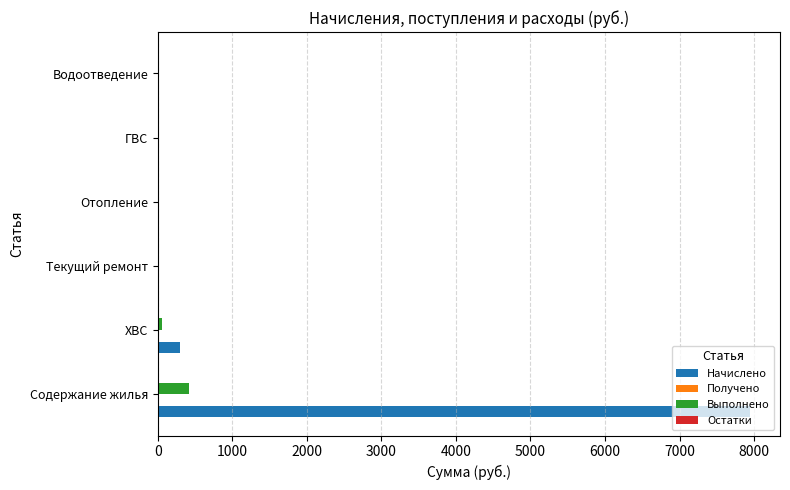

The Начислено series shows 4912.3 at Текущий ремонт. True or false?

False